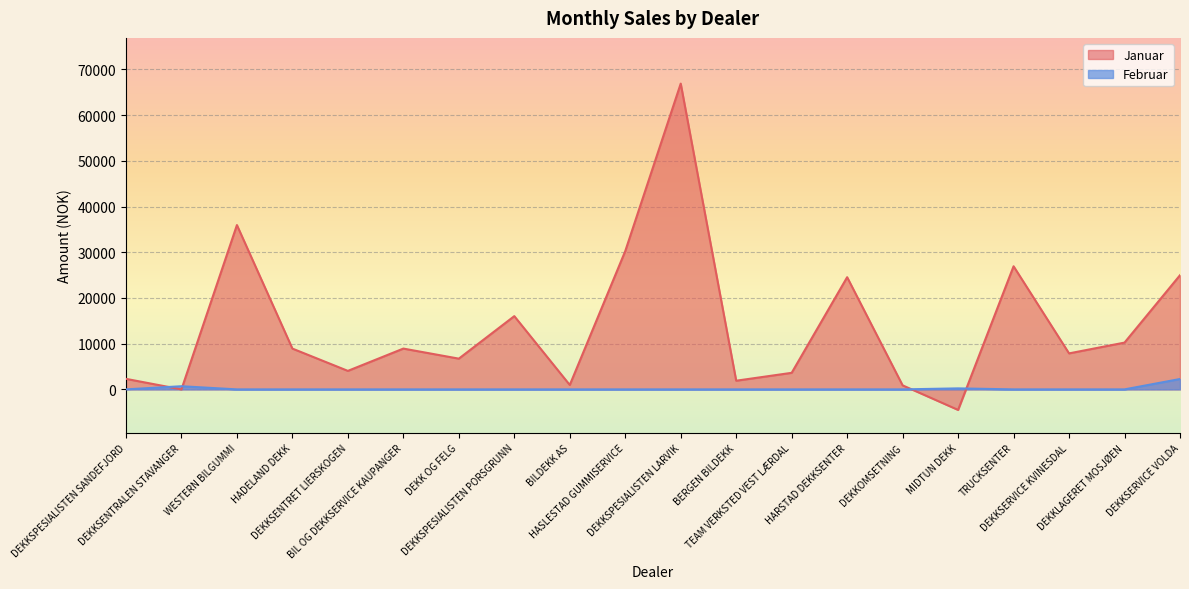

What is the lowest value of the Januar series?

-4492.6